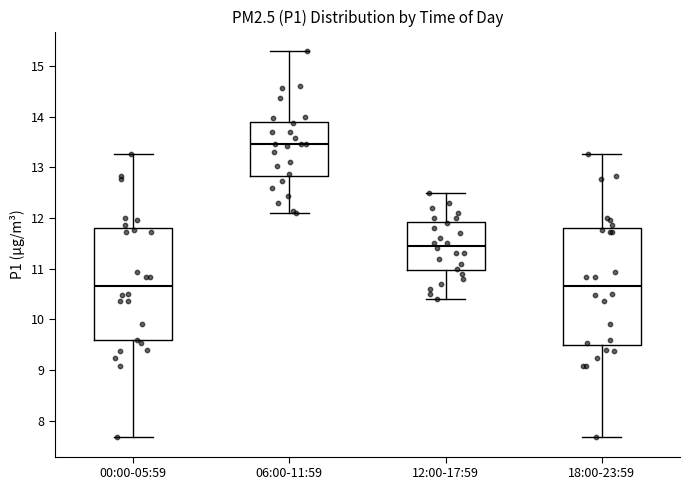

Which box has the highest median line?

06:00-11:59